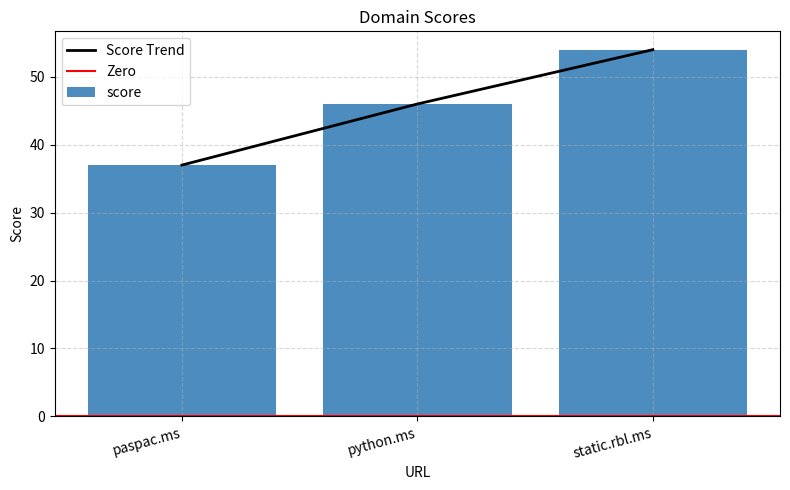

Where is the data nearest to the value 45?

python.ms